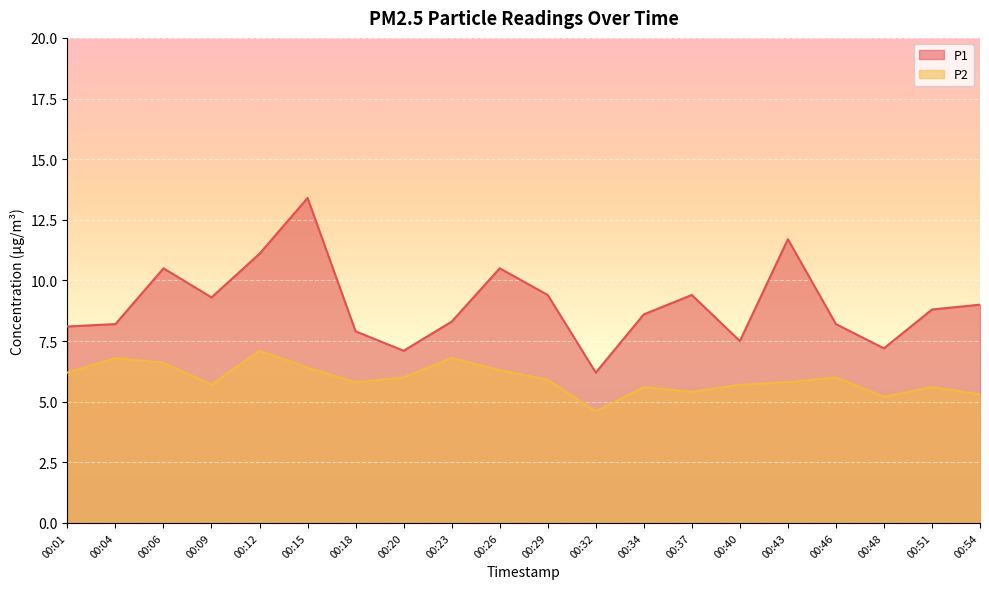

What is the minimum value shown in the chart?

4.6